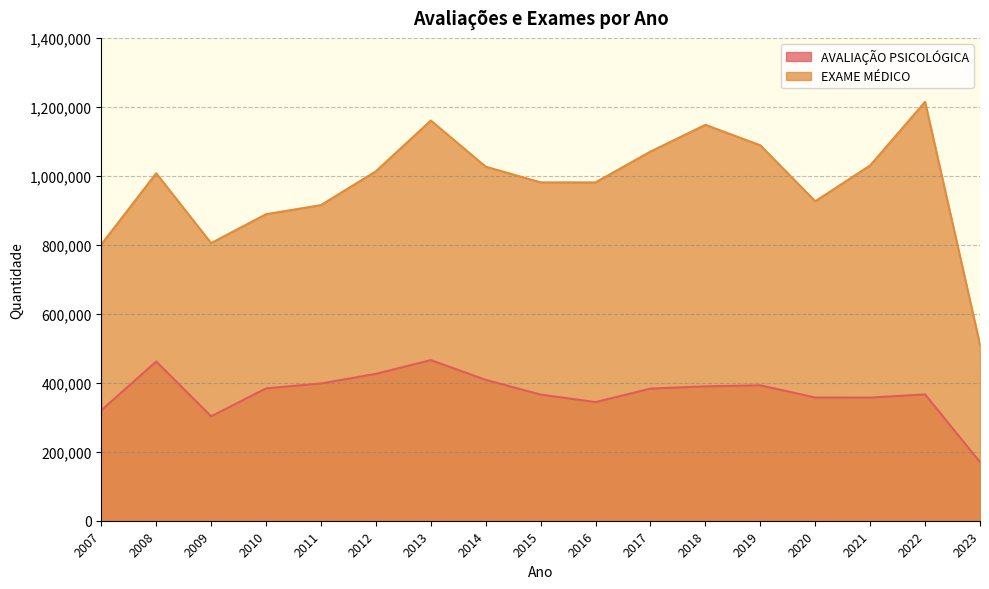

What is the total value across all series at 2012?

1439092